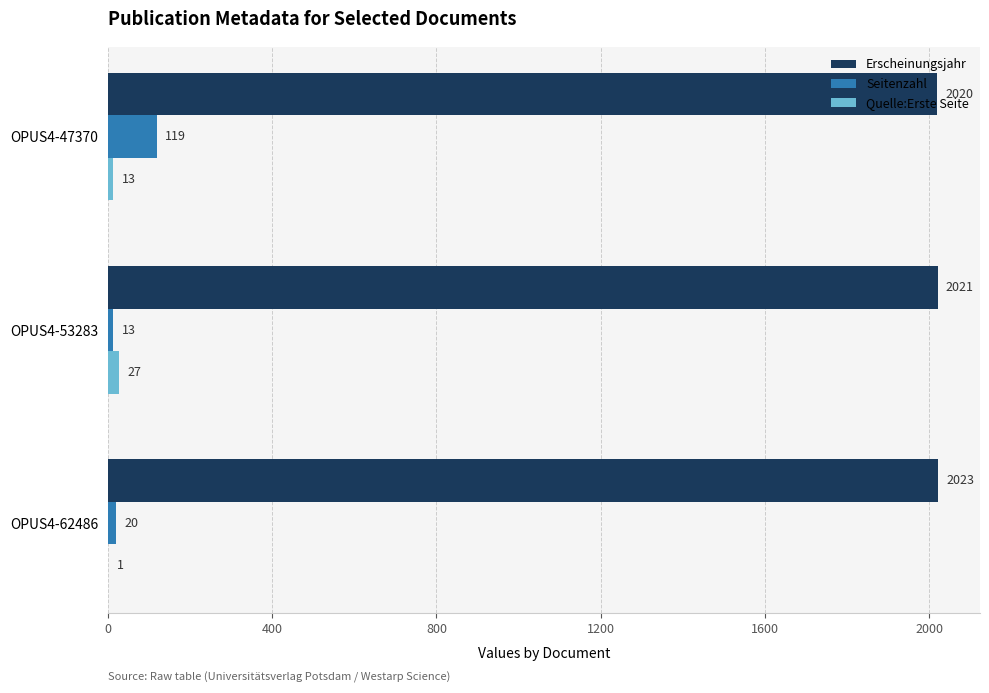

The Seitenzahl series shows 119 at OPUS4-47370. True or false?

True